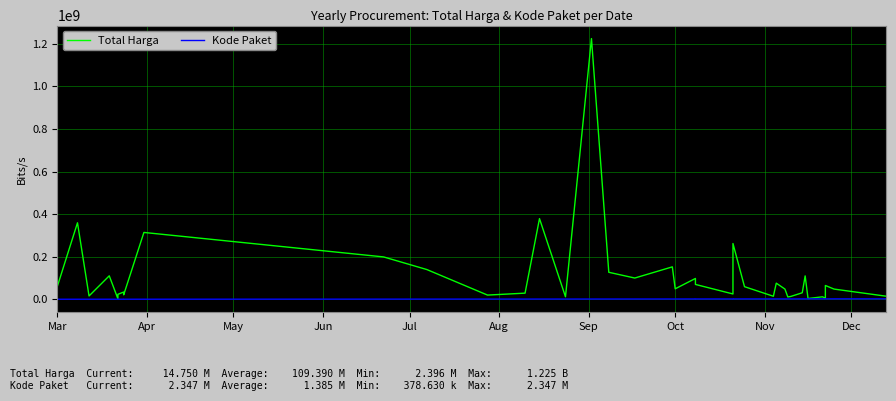

Rank the series by their average value, from lowest to highest.

Kode Paket, Total Harga